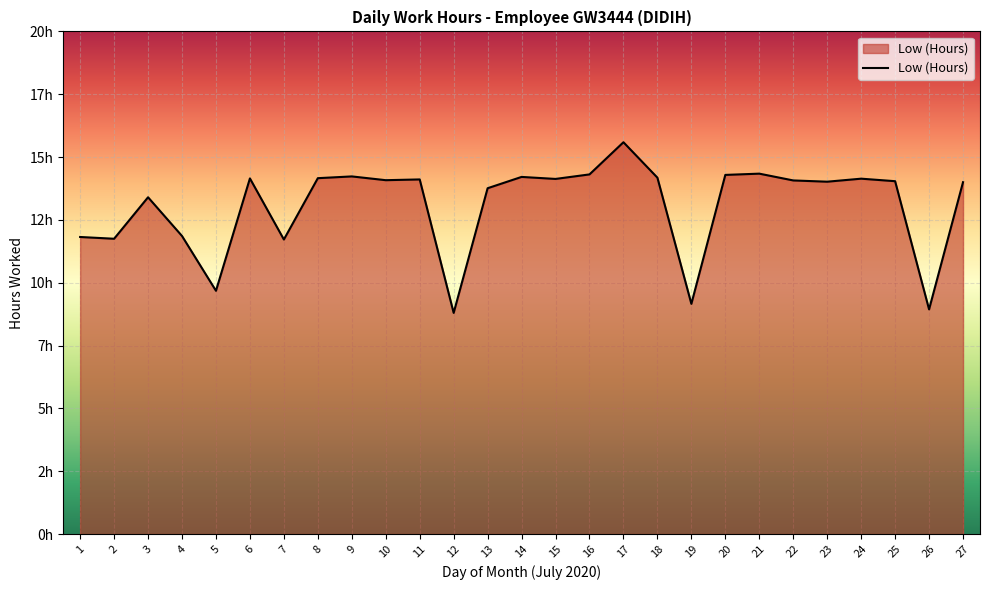

Is this an area chart (filled region under the line)?

Yes